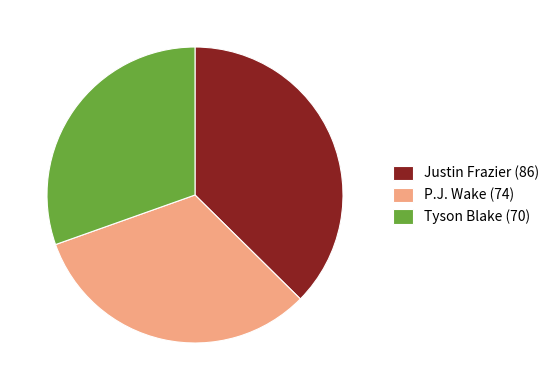

Is the sum of Tyson Blake (70) and Justin Frazier (86) greater than half?

Yes